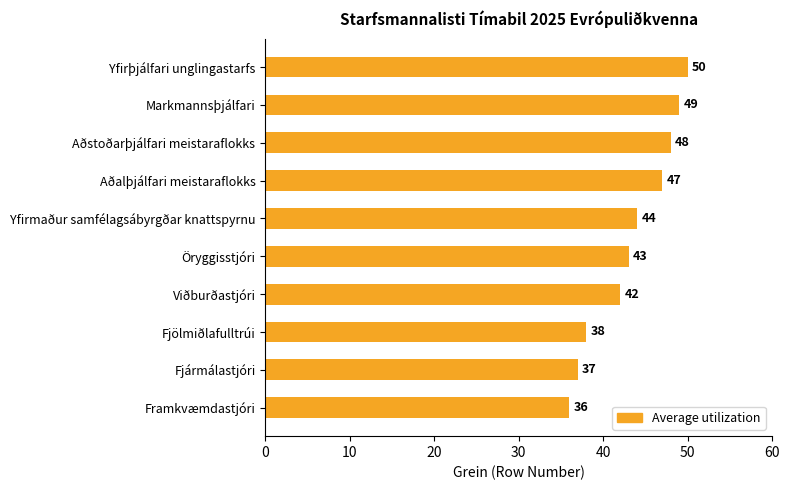

At which label is the value closest to 43?

Öryggisstjóri